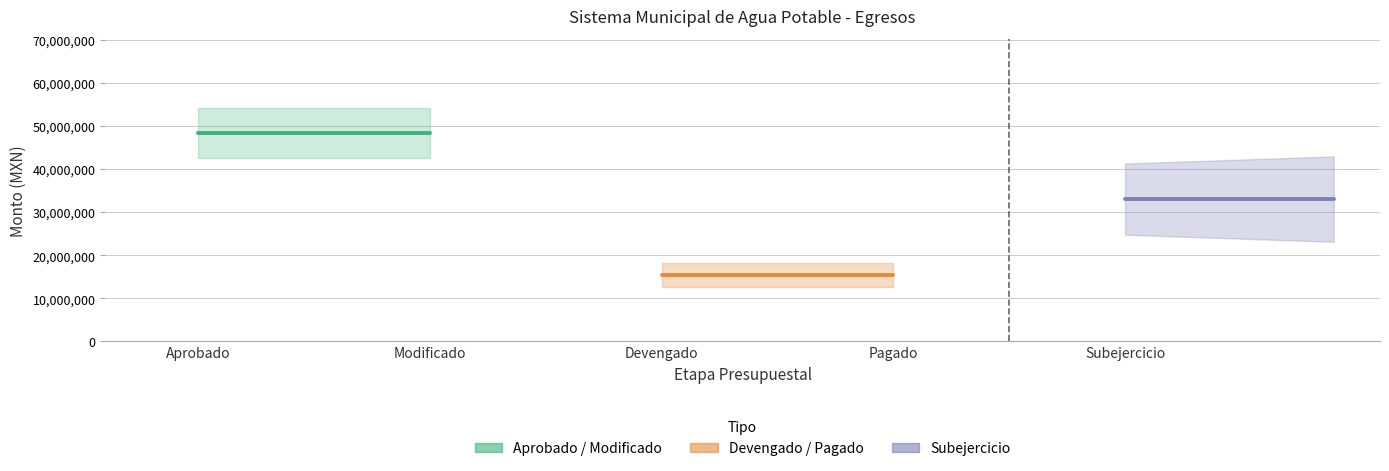

Does the chart have visible grid lines?

Yes